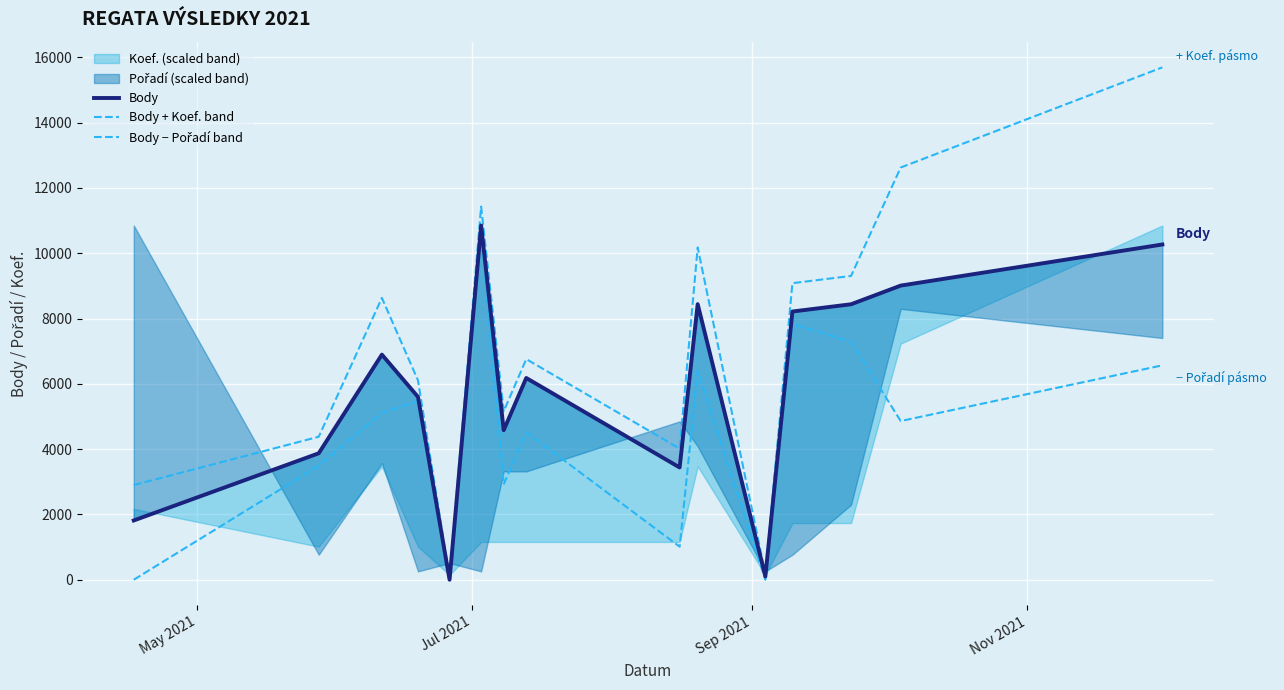

The Body series shows 2958.6 at May 2021. True or false?

False